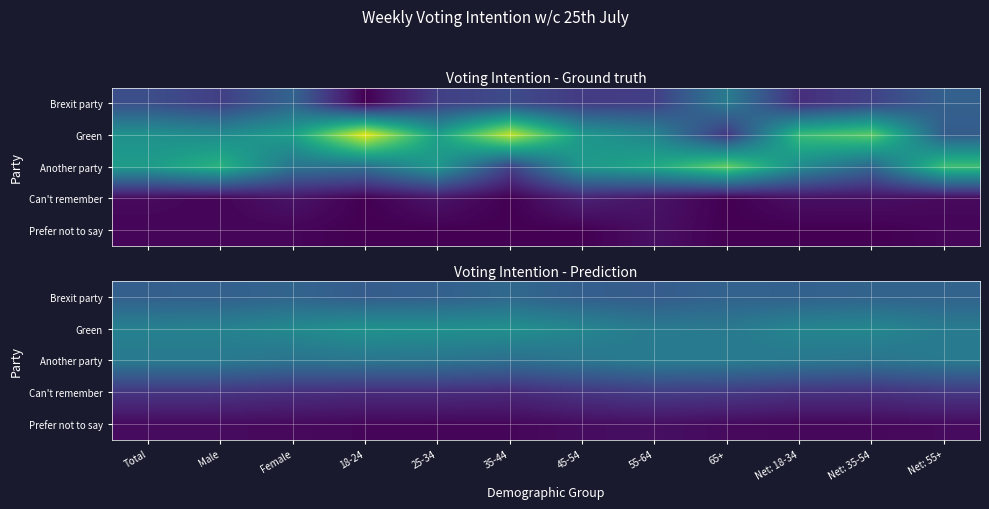

Which series has the largest total across all categories?

Green